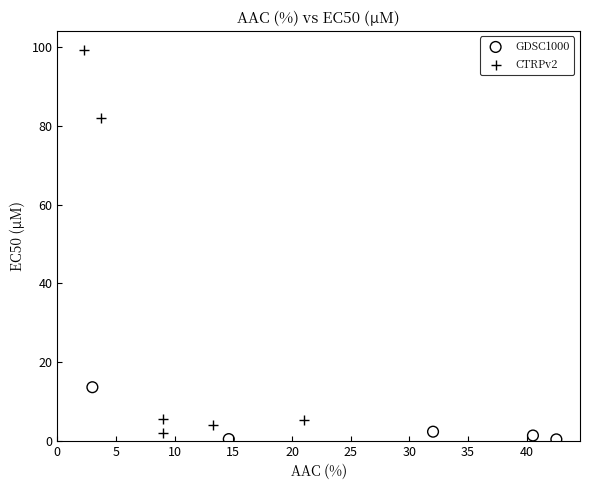

Which series contains the lowest Y value?

GDSC1000